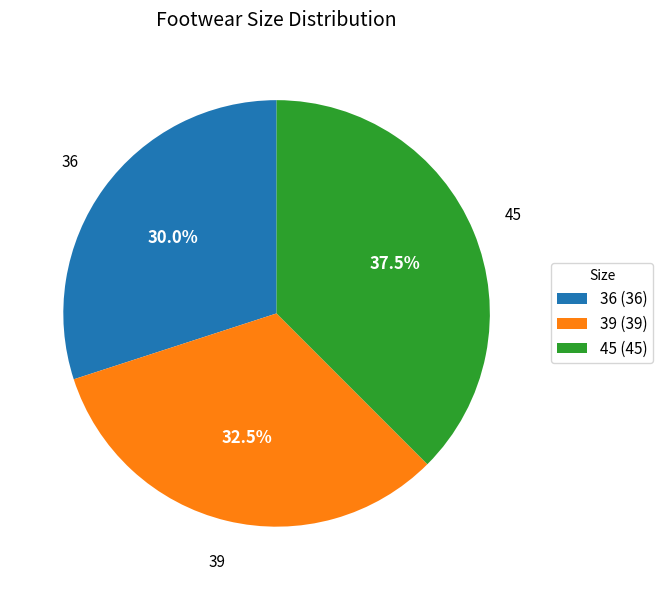

What is the ratio of the value at 45 to the value at 39?

1.2